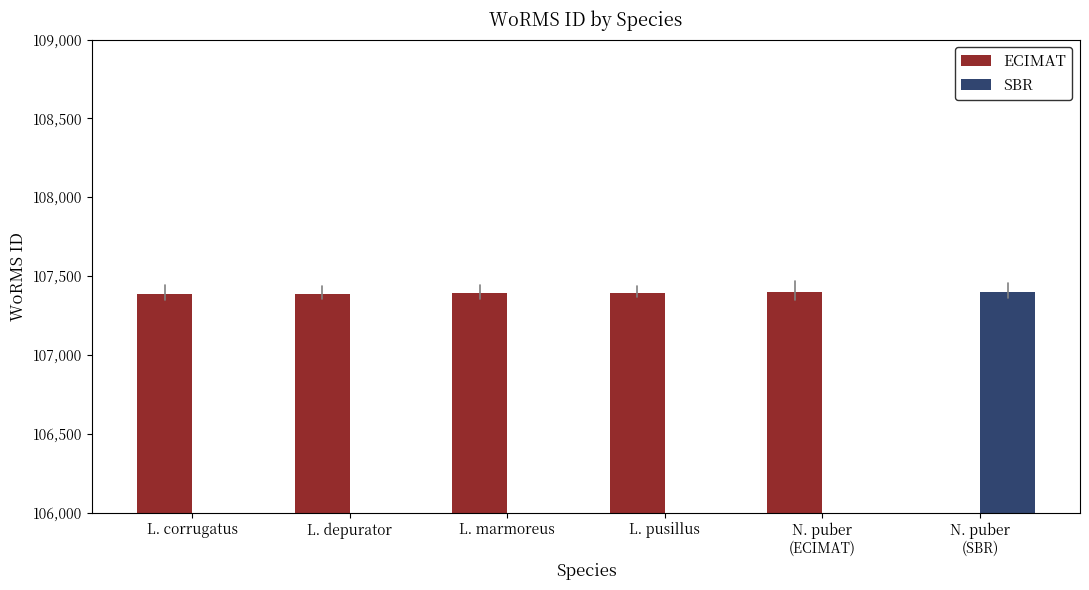

Between L. corrugatus and L. depurator, which series saw the biggest shift?

ECIMAT